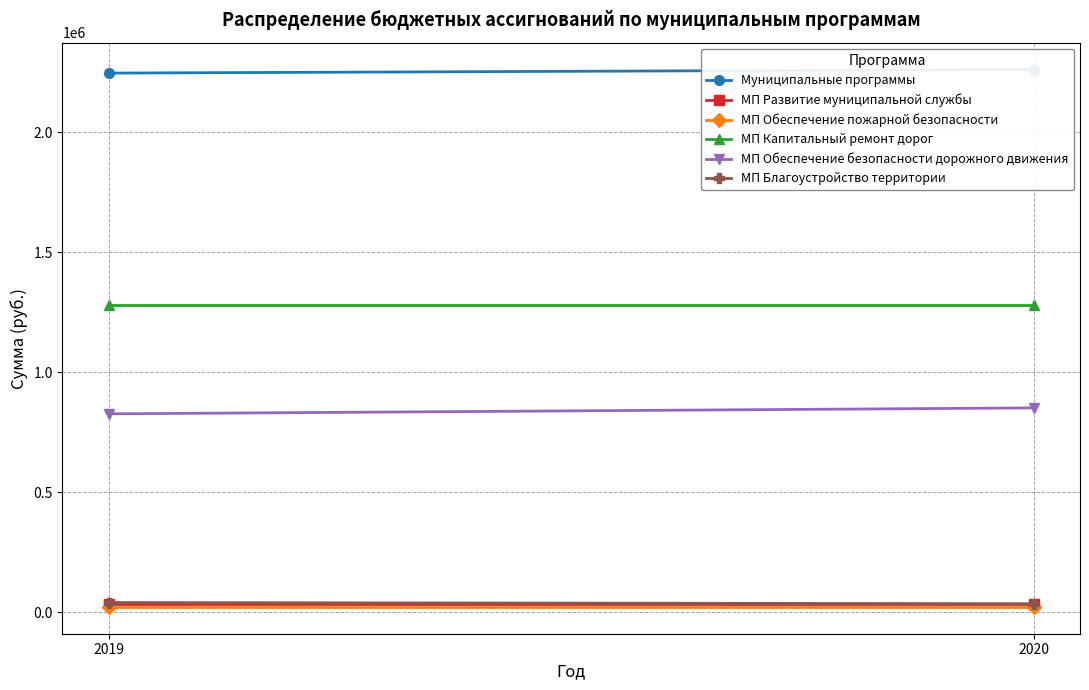

Rank the categories by МП Обеспечение безопасности дорожного движения value from lowest to highest.

2019, 2020